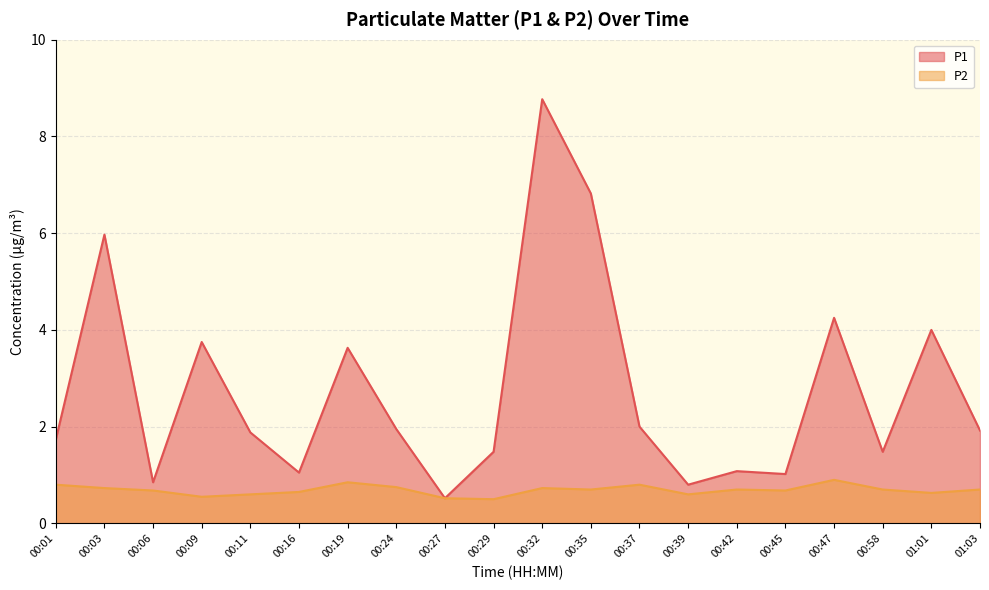

At 00:11, list the series in order from largest to smallest.

P1, P2